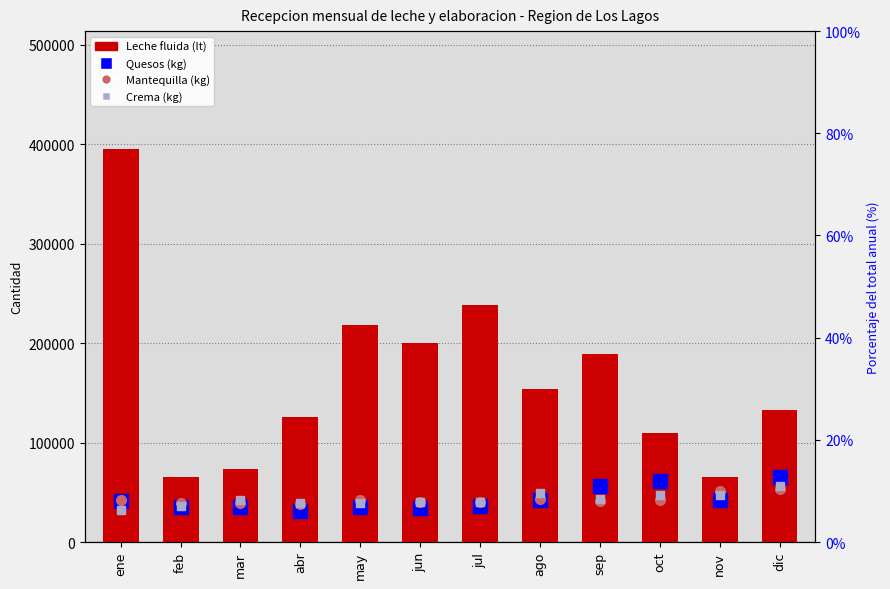

Which series reaches the minimum Y coordinate?

Quesos (kg)